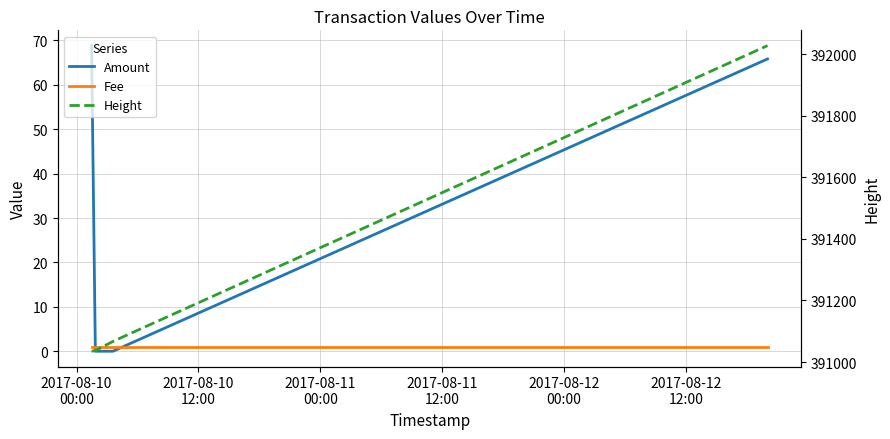

Which series ends up on top after the final intersection of Fee and Amount?

Amount